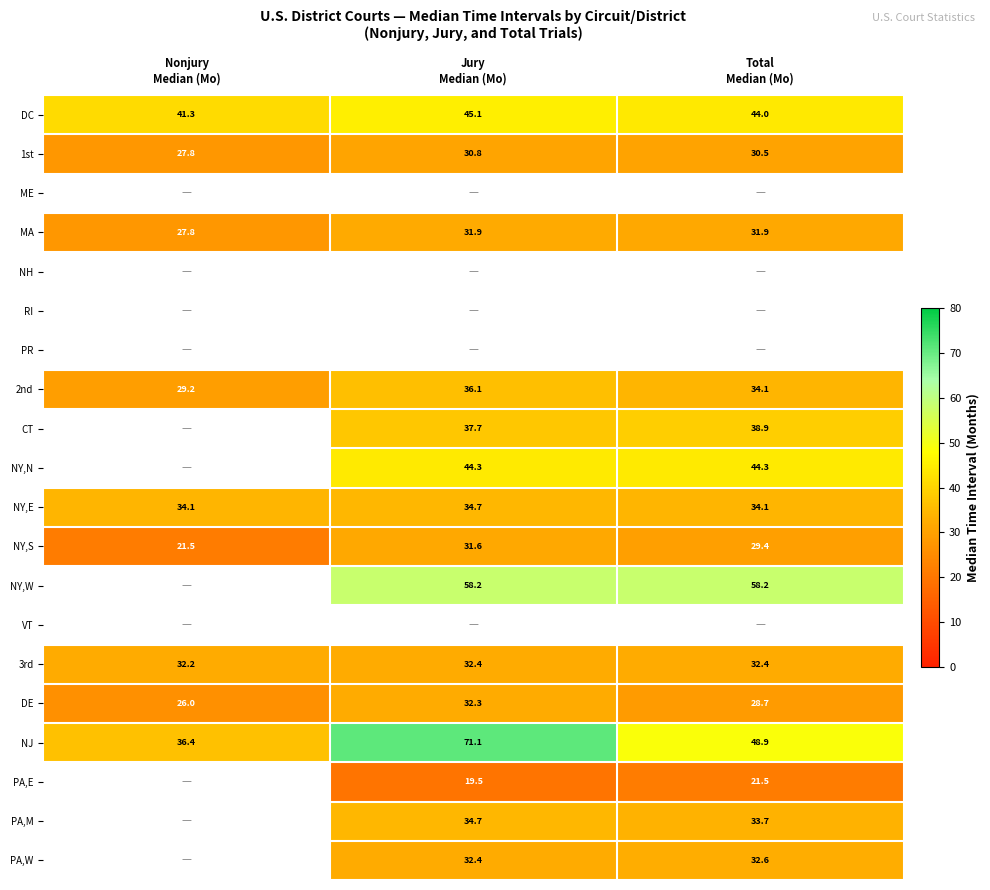

What value does the MA series have at Jury Median (Mo)?

31.9